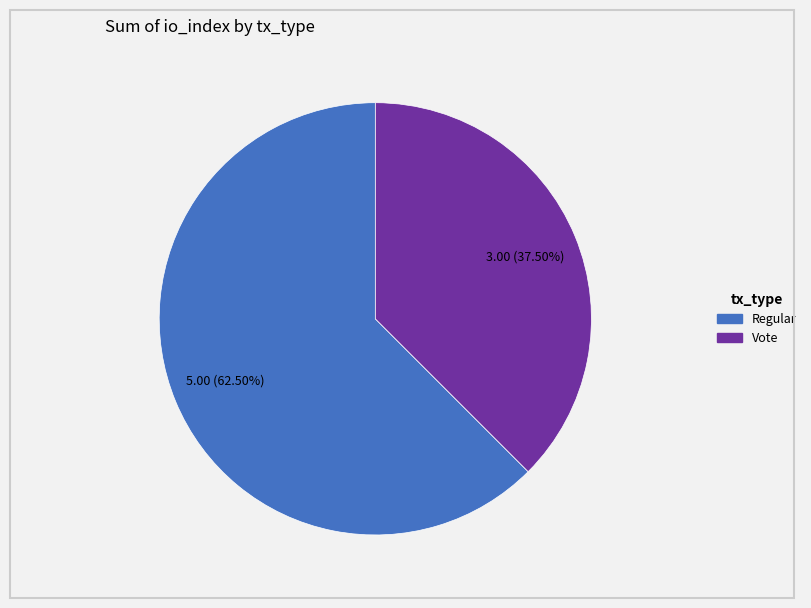

Does any single category account for the majority?

Yes